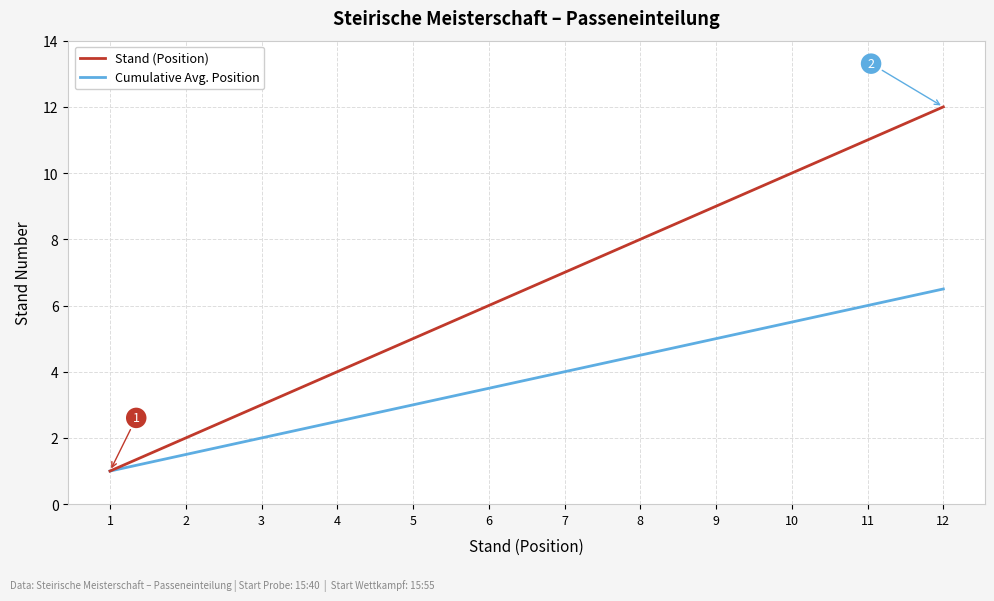

At which category is the sum across all series the highest?

12